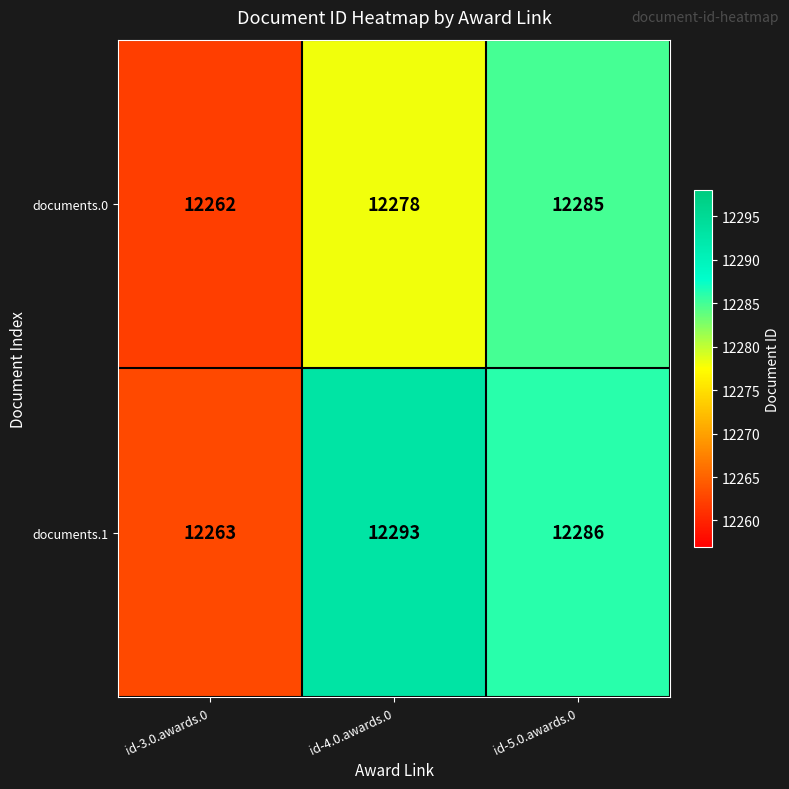

Rank the series at id-5.0.awards.0 from highest to lowest value.

documents.1, documents.0